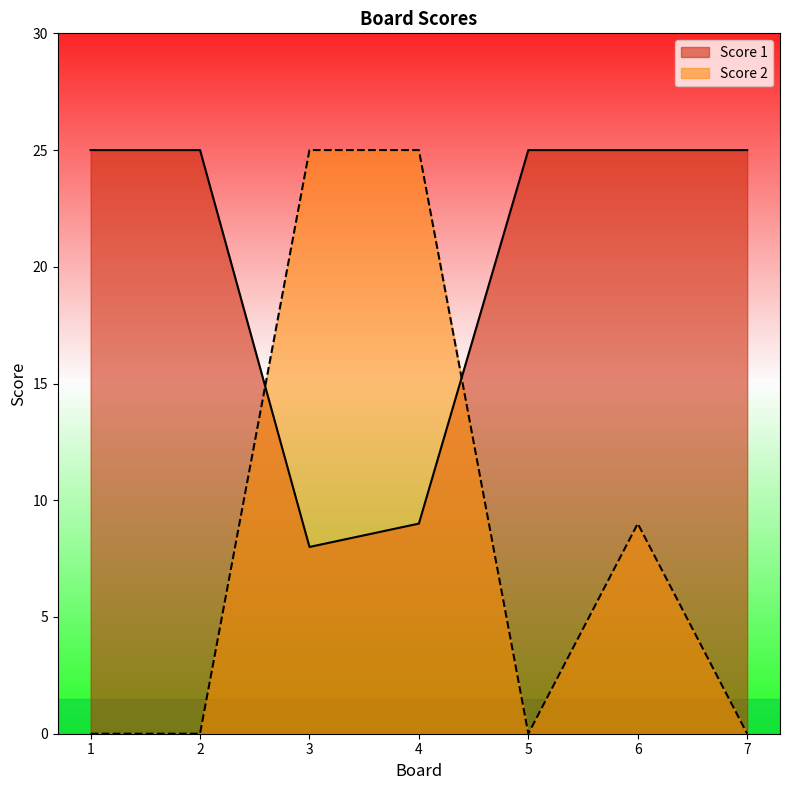

Reading left to right, transcribe all the data shown in this chart.

Score 1: 25	25	8	9	25	25	25
Score 2: 0	0	25	25	0	9	0